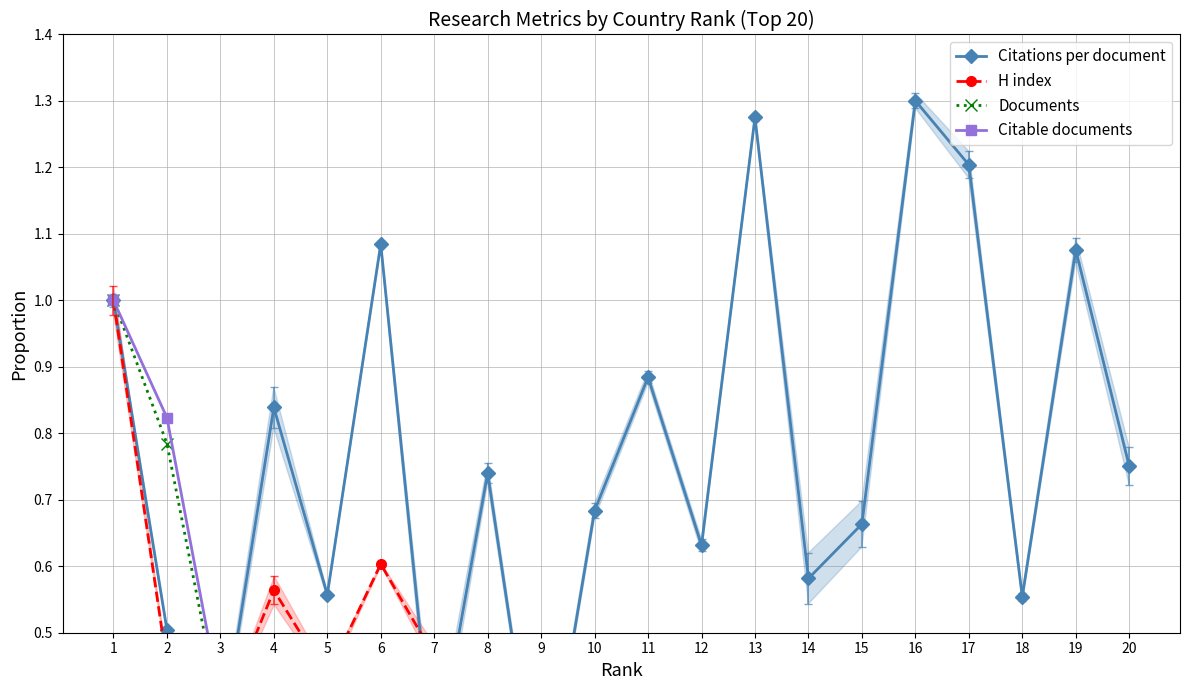

What is the greatest value displayed?

1.3